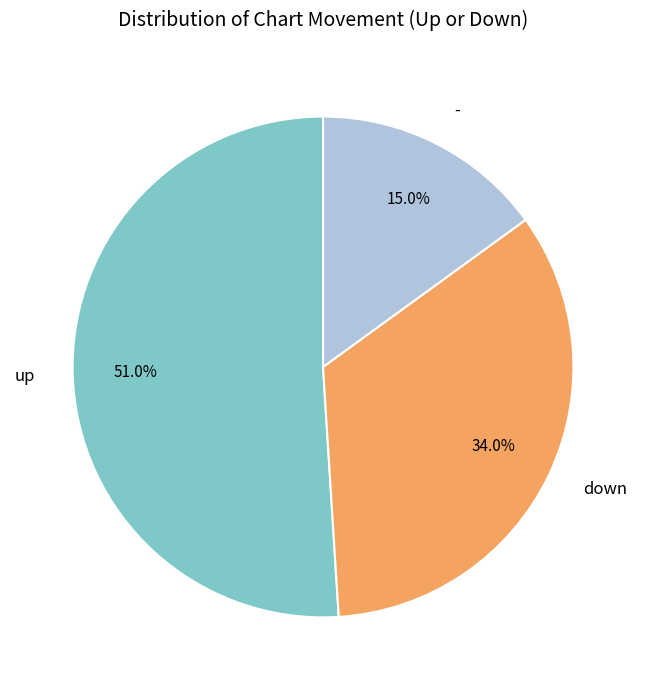

Does down account for over 50% of the chart?

No